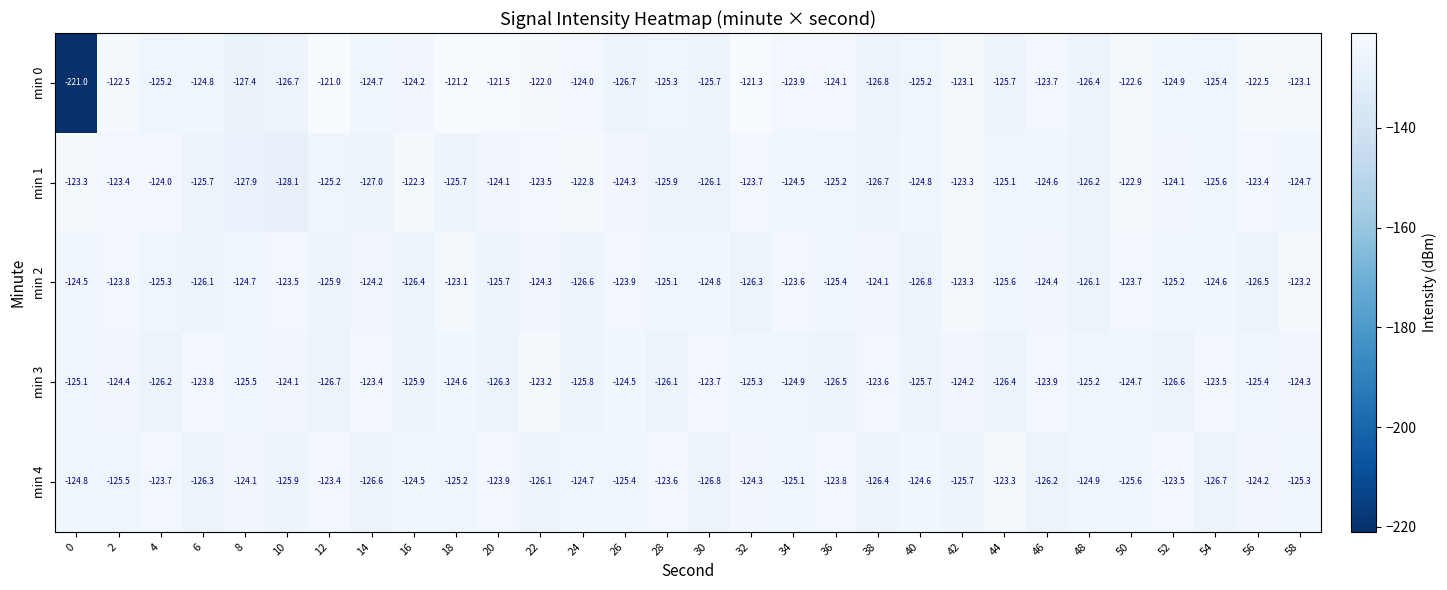

Count the number of data series in this chart.

5